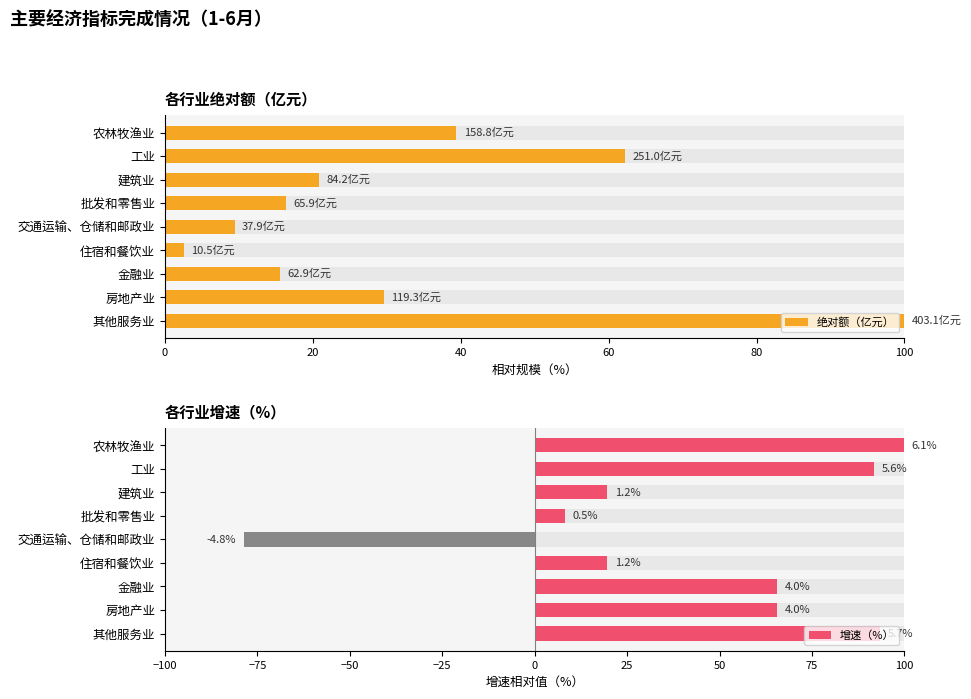

What is the spread (max minus min) of values at 房地产业?

36.0